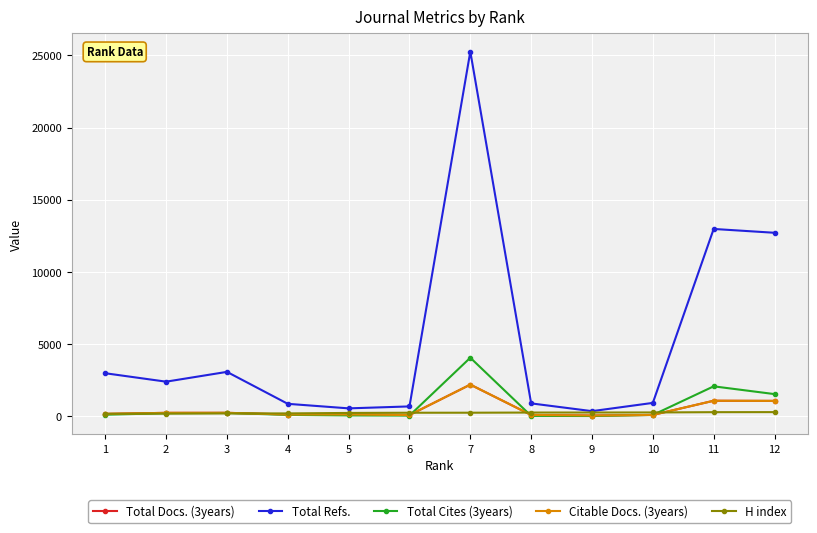

Reading right to left, extract all data points from this chart.

Total Docs. (3years): 1066	1076	92	51	93	2194	84	125	122	240	238	165
Total Refs.: 12711	12976	927	355	893	25263	683	548	862	3076	2397	2981
Total Cites (3years): 1536	2074	91	18	27	4056	48	60	96	230	211	109
Citable Docs. (3years): 1066	1076	92	51	93	2194	84	125	122	240	238	165
H index: 288	284	265	261	258	247	245	231	199	196	185	172